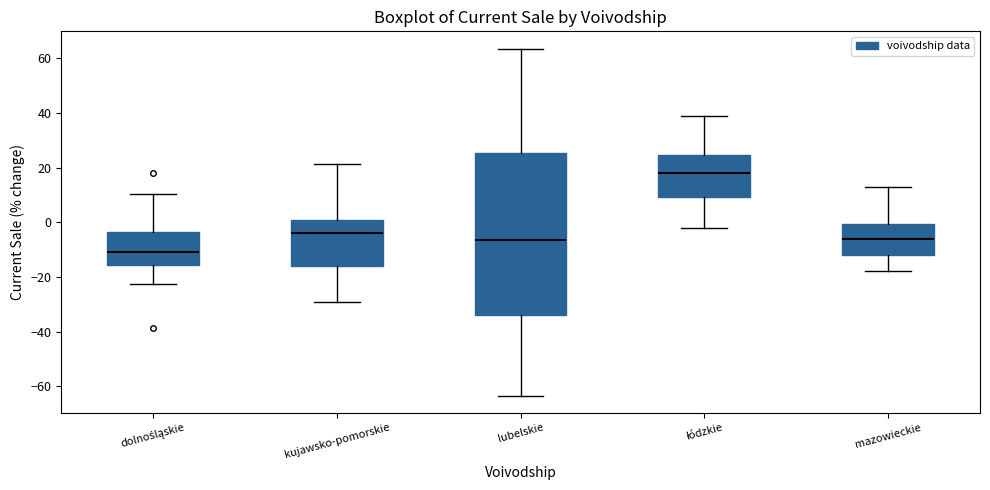

Reading left to right, read every box against the y-axis: the position of its median line, the range the box covers, and the ends of its whiskers. The values are not printed on the chart, so give them approximately, as read against the axis.

dolnośląskie: median -12, box -16 to -4, whiskers -22 to 10
kujawsko-pomorskie: median -4, box -16 to 0, whiskers -28 to 22
lubelskie: median -6, box -34 to 26, whiskers -64 to 64
łódzkie: median 18, box 10 to 24, whiskers -2 to 38
mazowieckie: median -6, box -12 to 0, whiskers -18 to 12